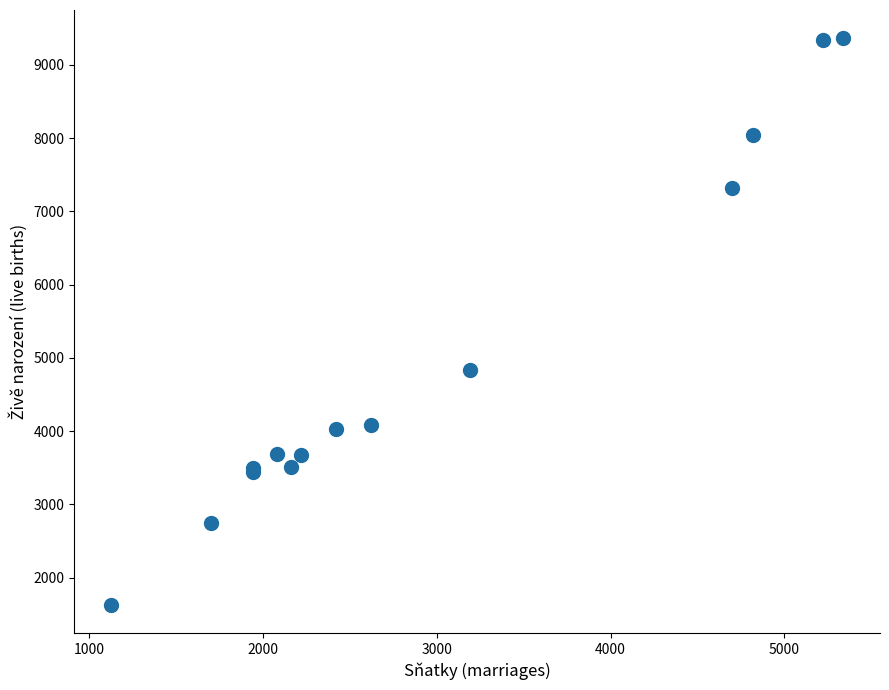

What Y value in the scatter plot is closest to 5497?

4837